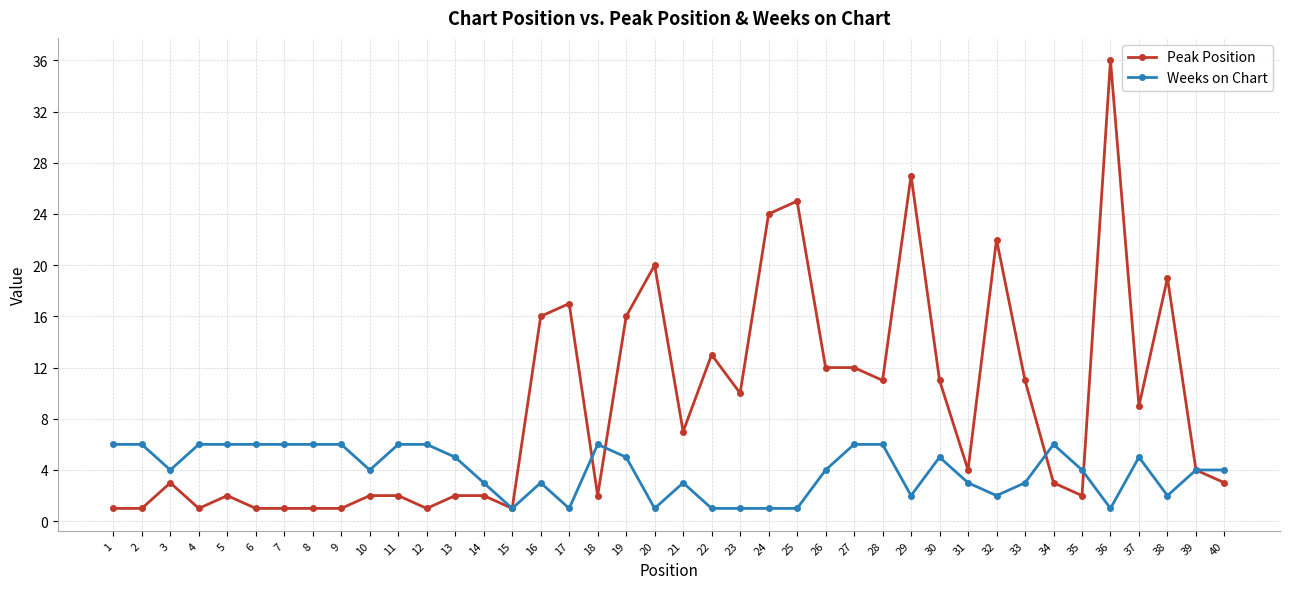

How many lines are shown in the chart?

2